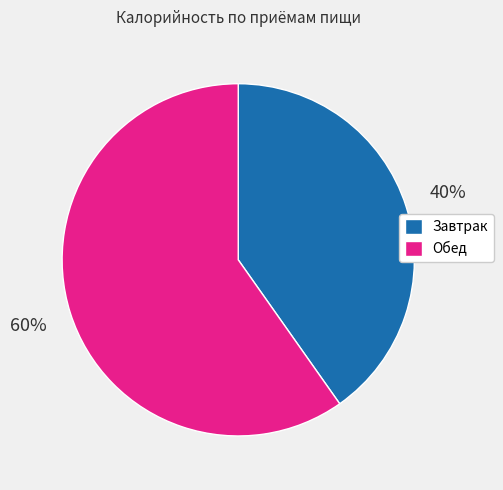

Is Завтрак the majority of the pie?

No